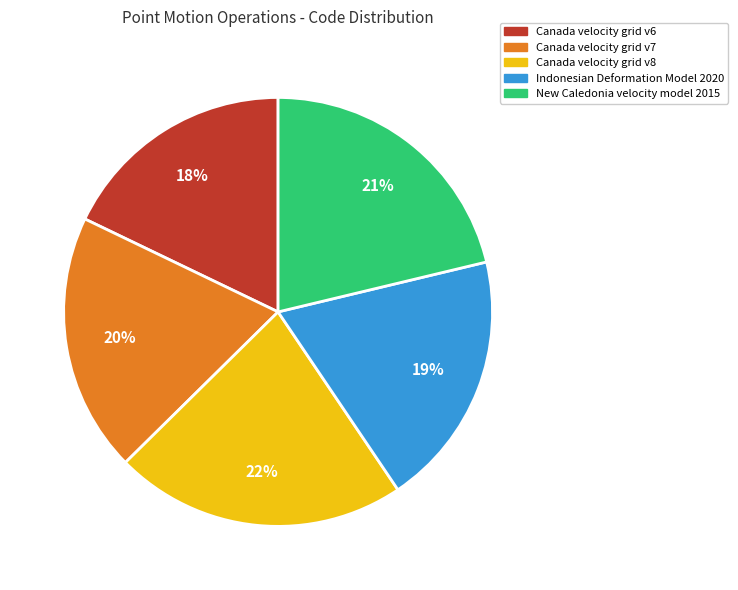

Does any single category account for the majority?

No